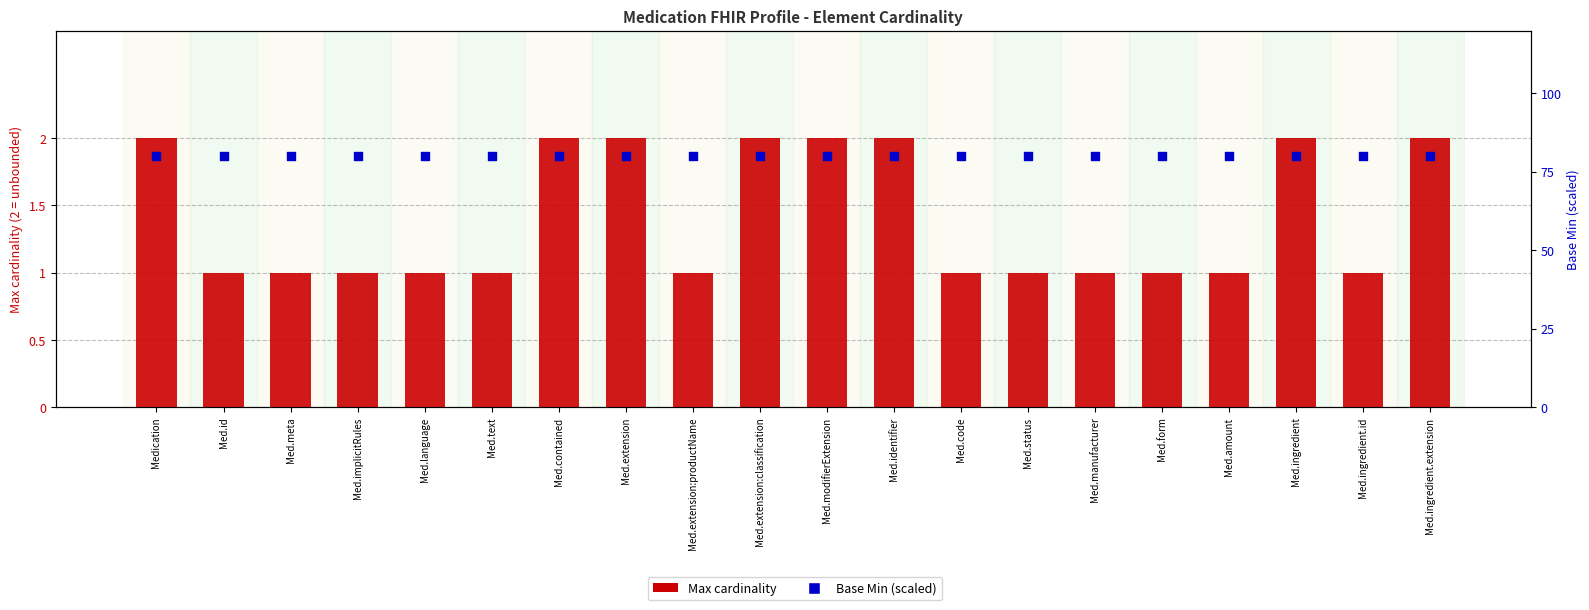

Which series has the widest spread of Y values?

Min cardinality